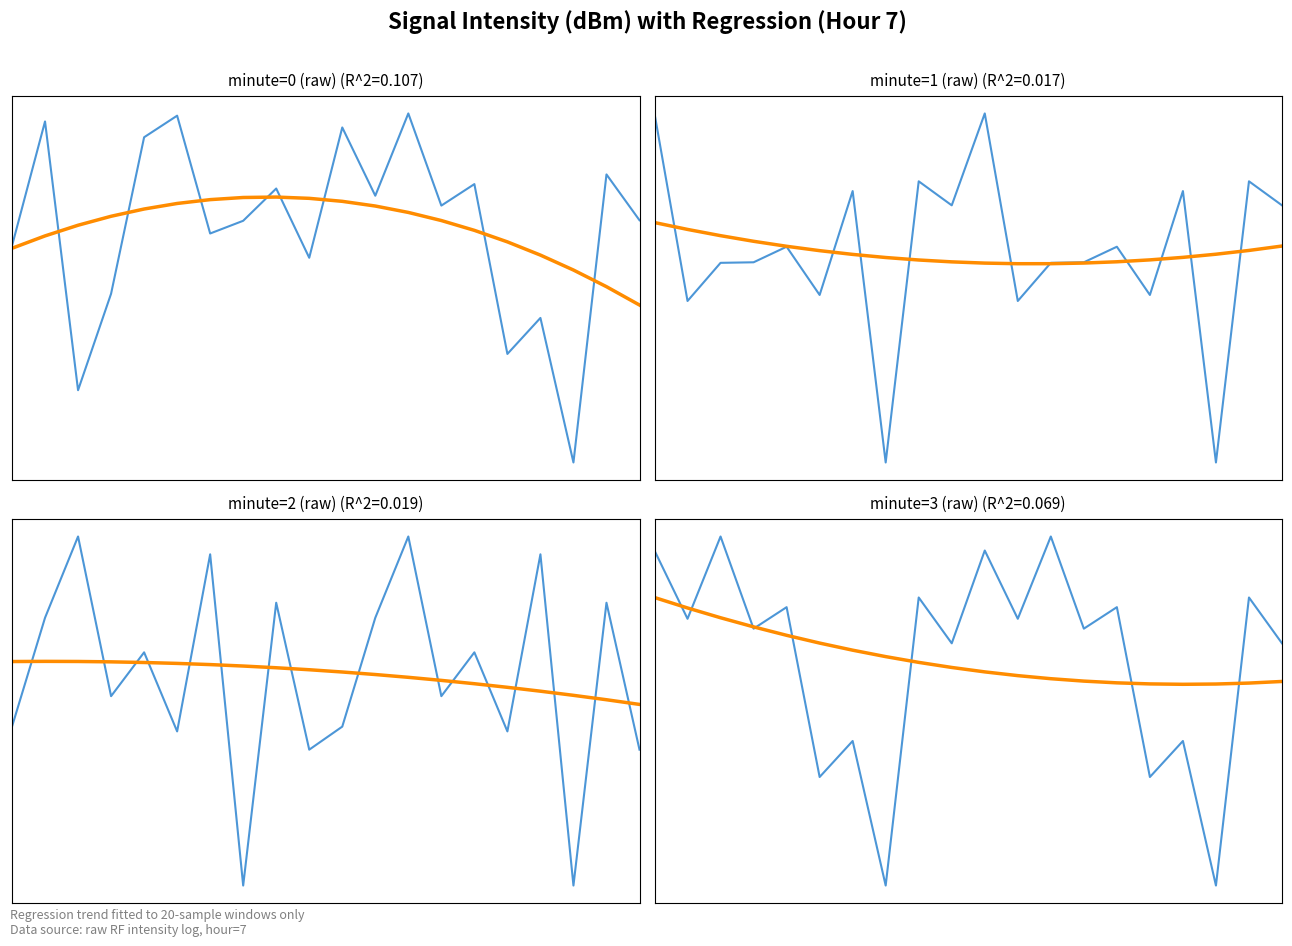

At how many categories does at least one series exceed -135?

20